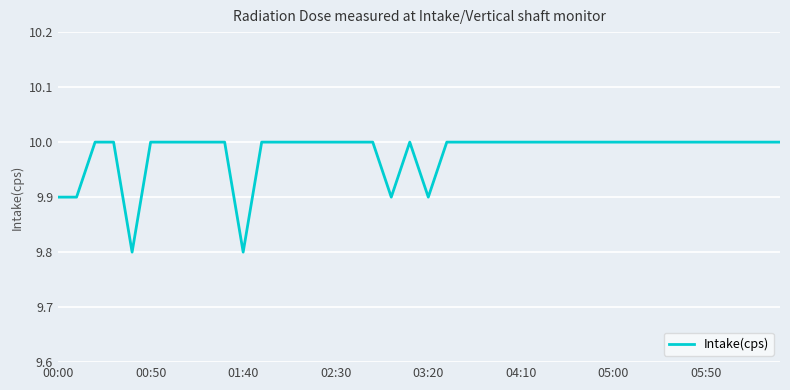

What is the smallest value displayed?

9.8